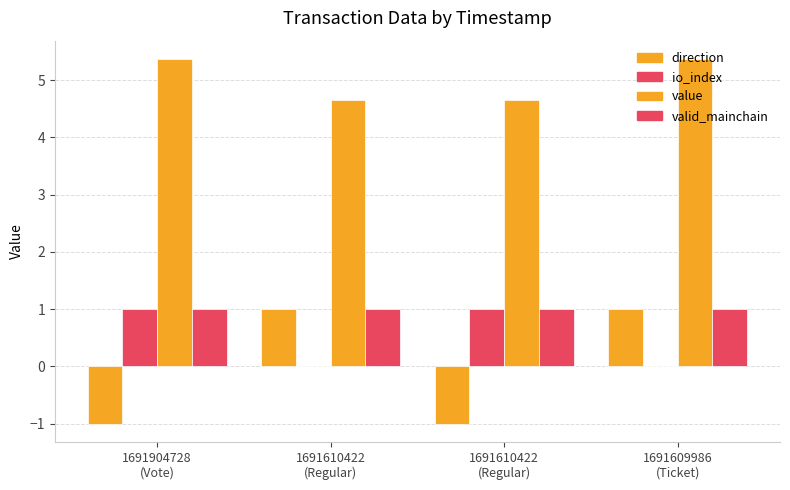

What is the label of the 1st bar from the left?

1691904728
(Vote)